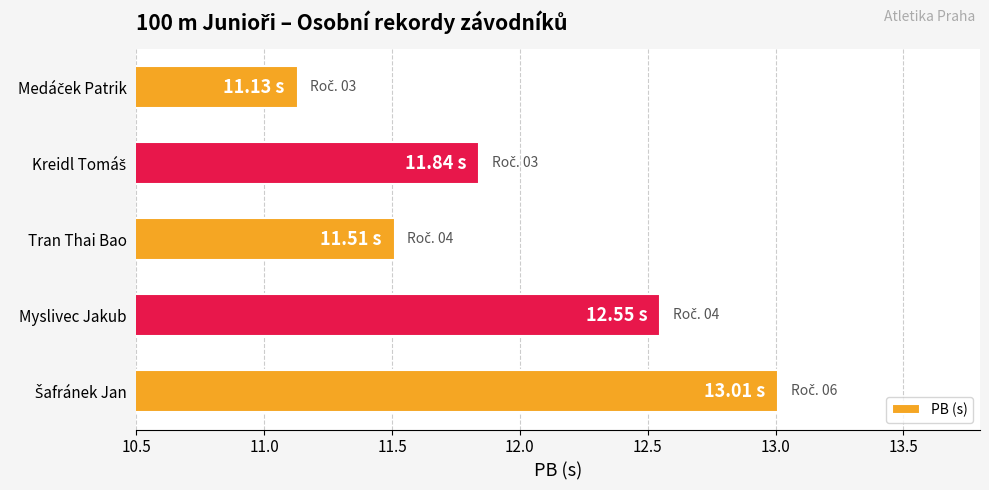

What is the ratio of the value at Tran Thai Bao to the value at Myslivec Jakub?

0.9